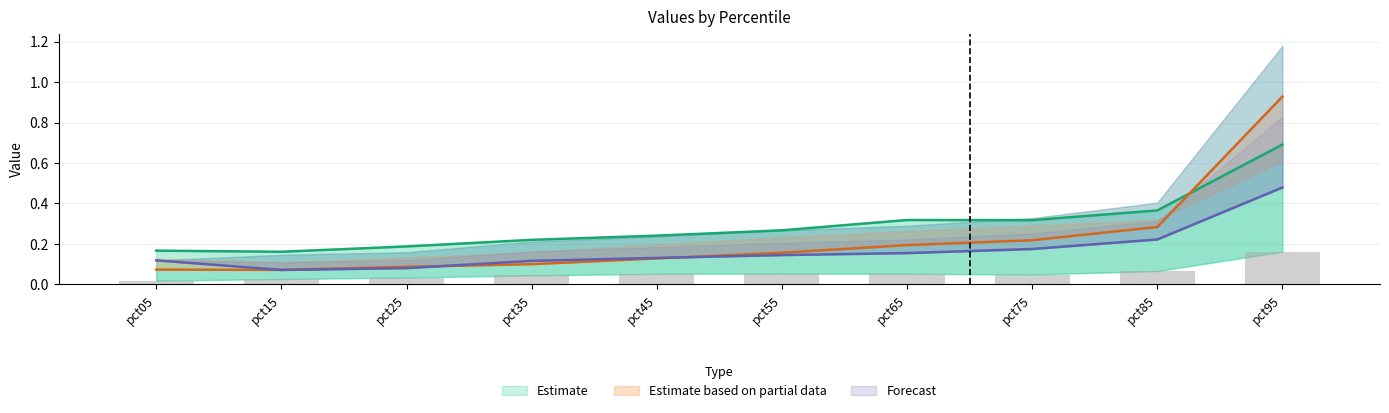

How many distinct data groups are displayed?

4